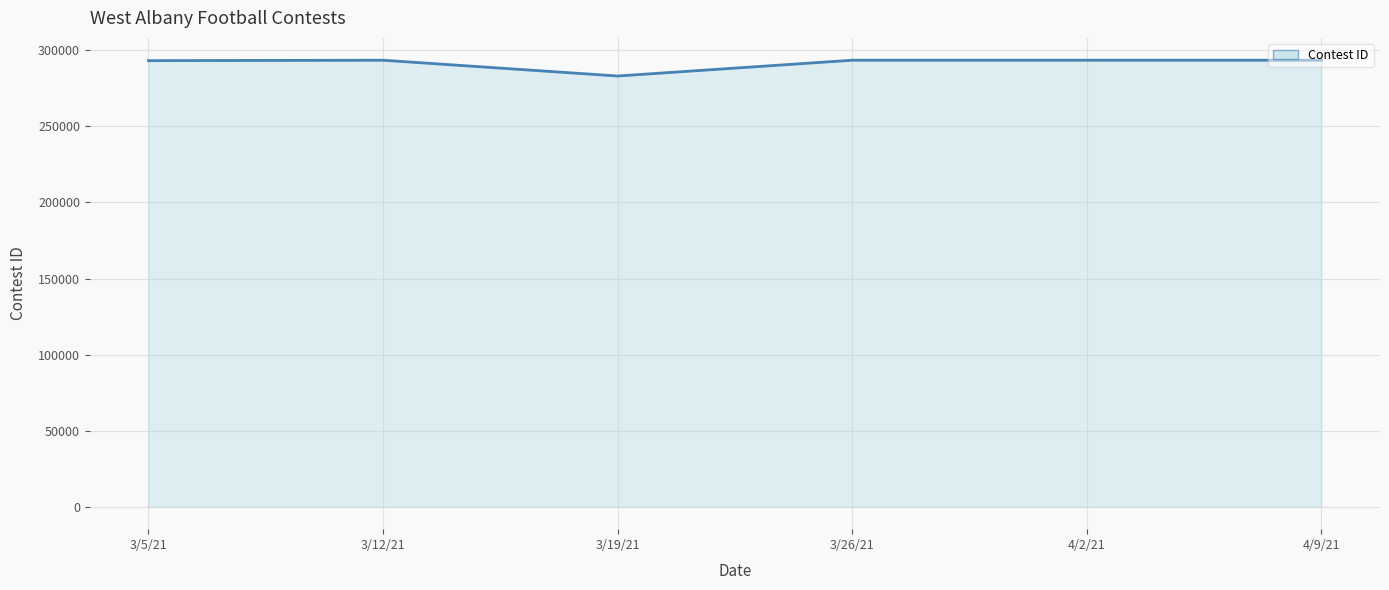

At which category does the data reach its first local valley?

3/19/21